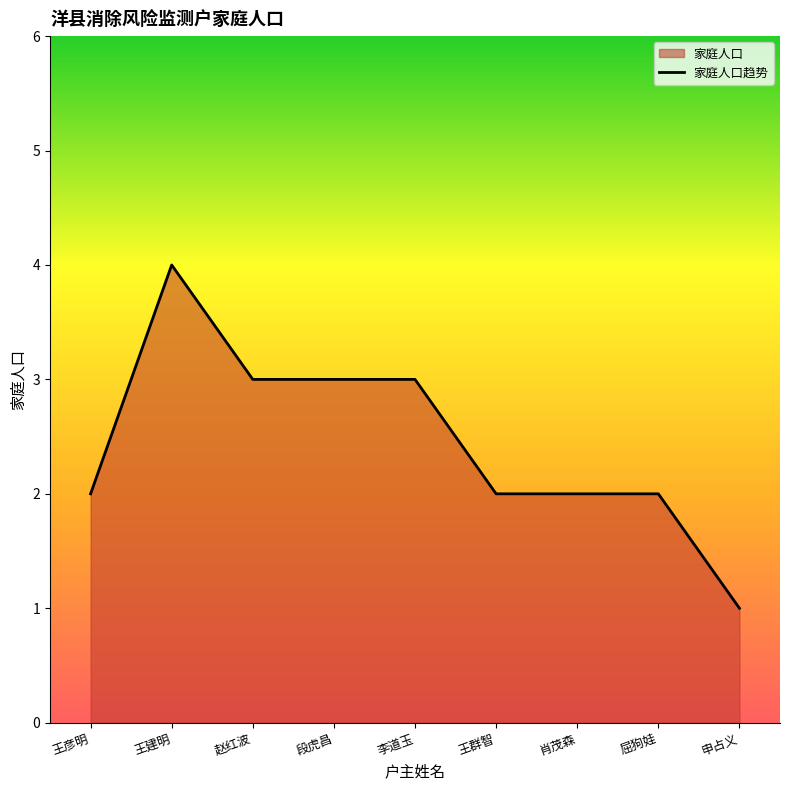

Read the value at 申占义.

1